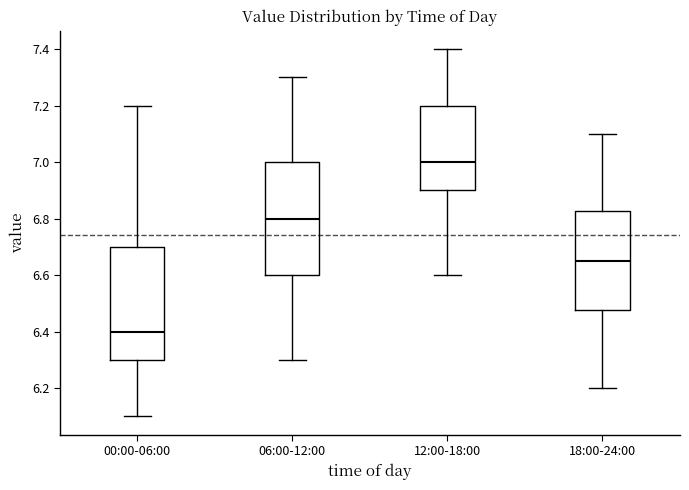

Where does the lower whisker of the box for 18:00-24:00 end on the y-axis? The values are not printed on the chart, so give them approximately, as read against the axis.

6.20